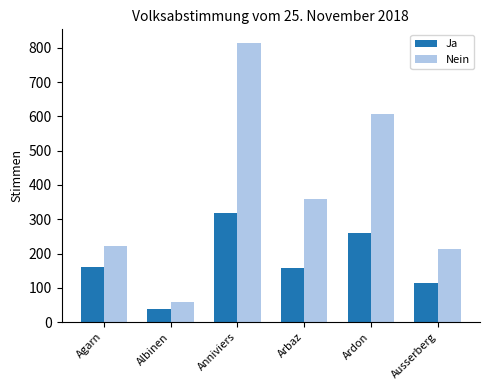

Which series has the largest range (max minus min)?

Nein